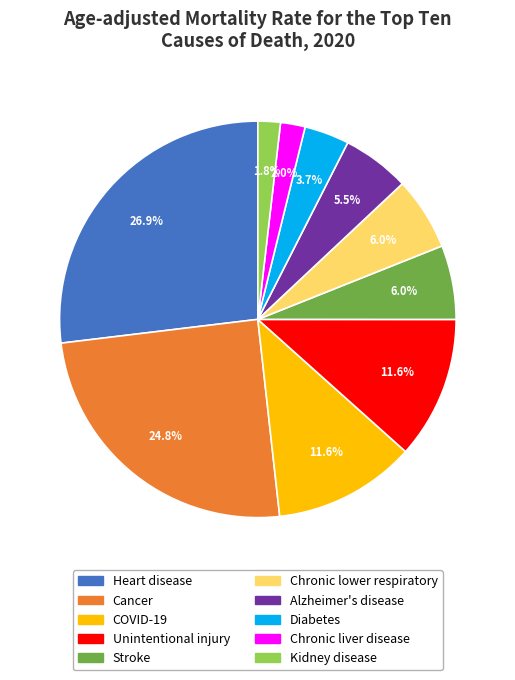

Which category has the biggest portion of the pie?

Heart disease